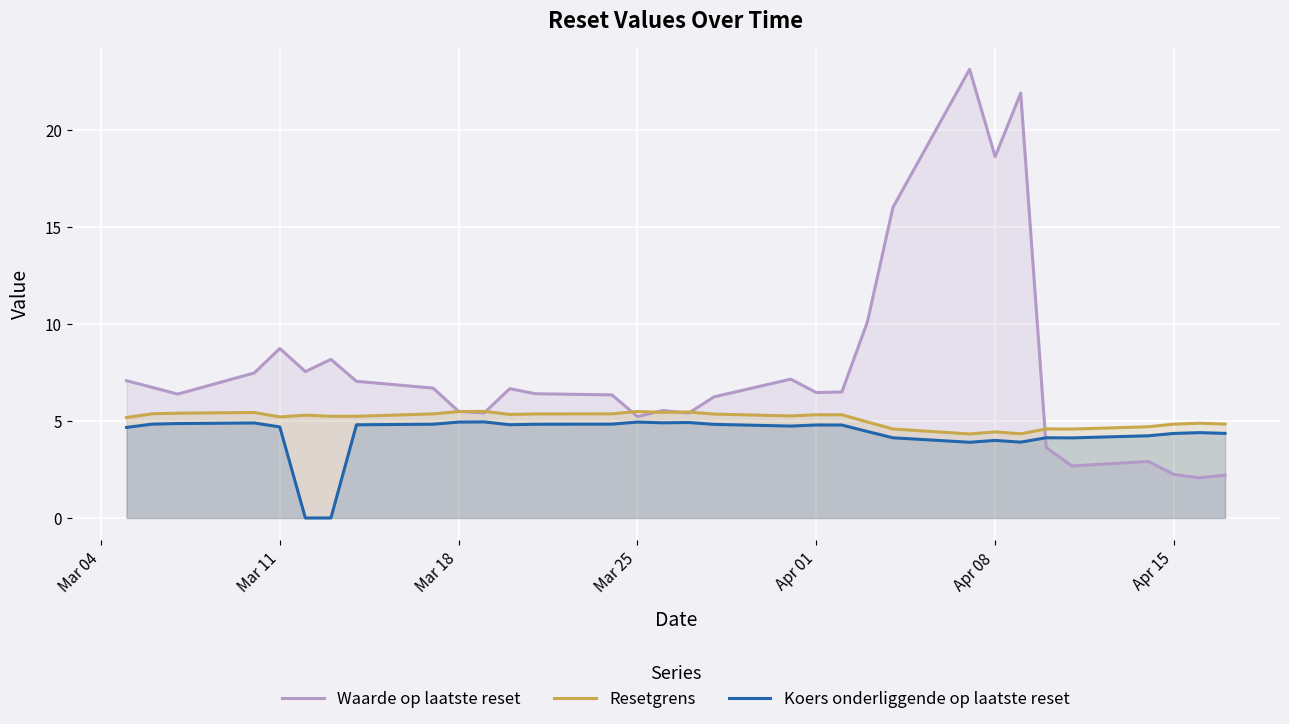

What is the maximum value shown in the chart?

23.1